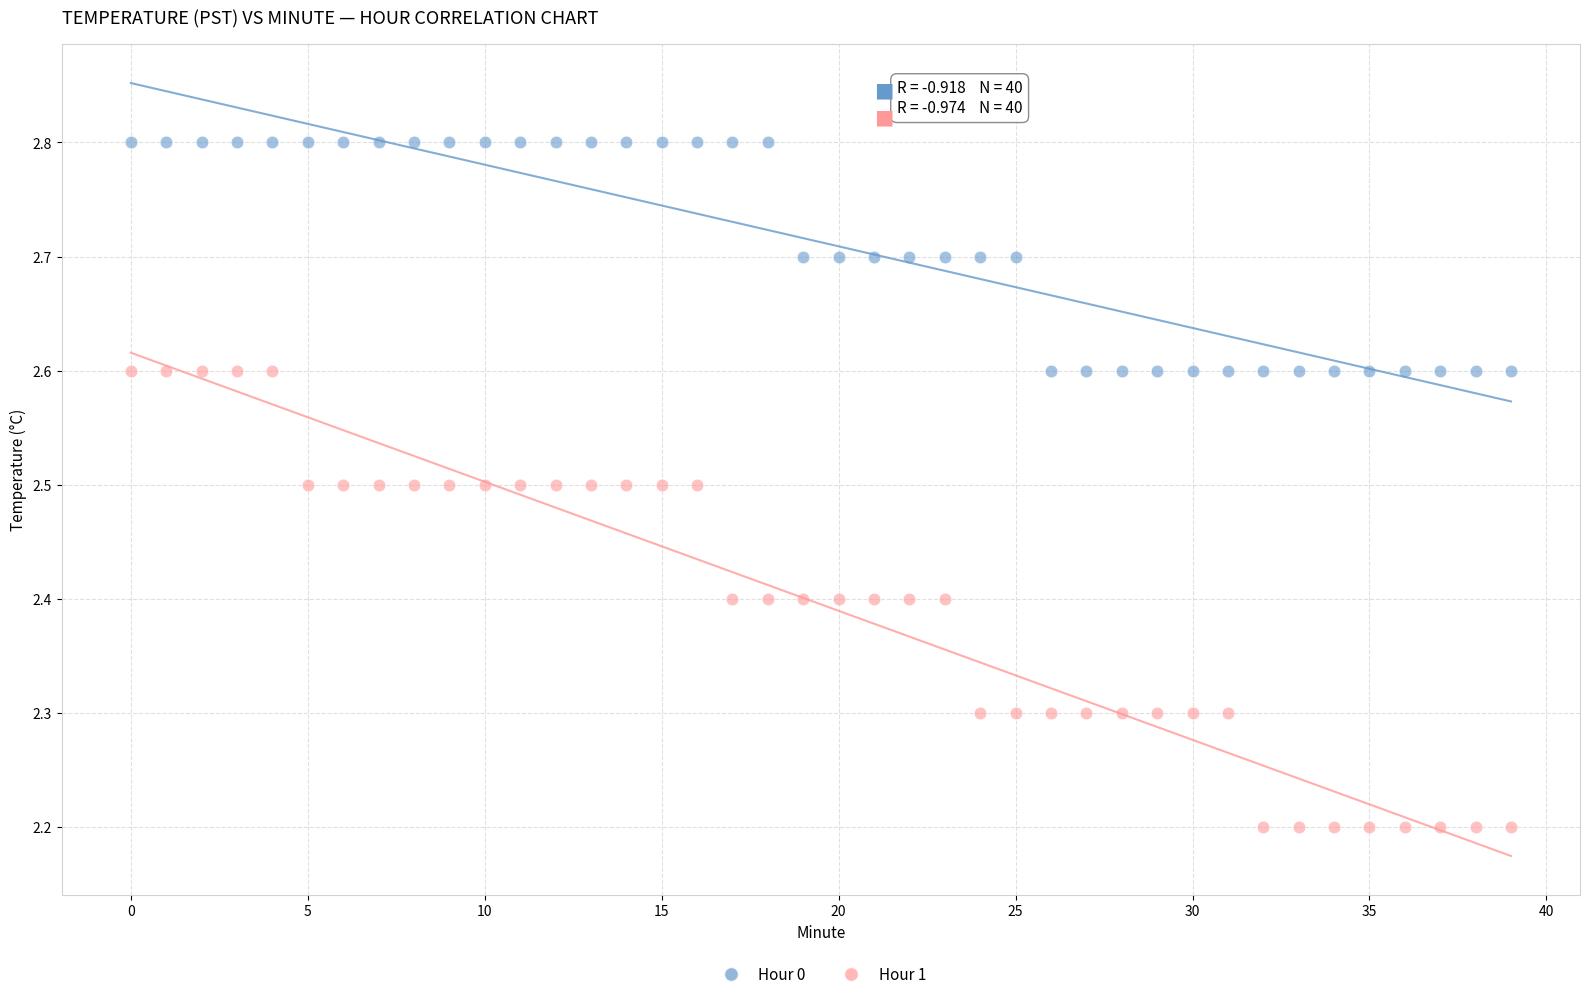

Which series contains the lowest Y value?

Hour 1